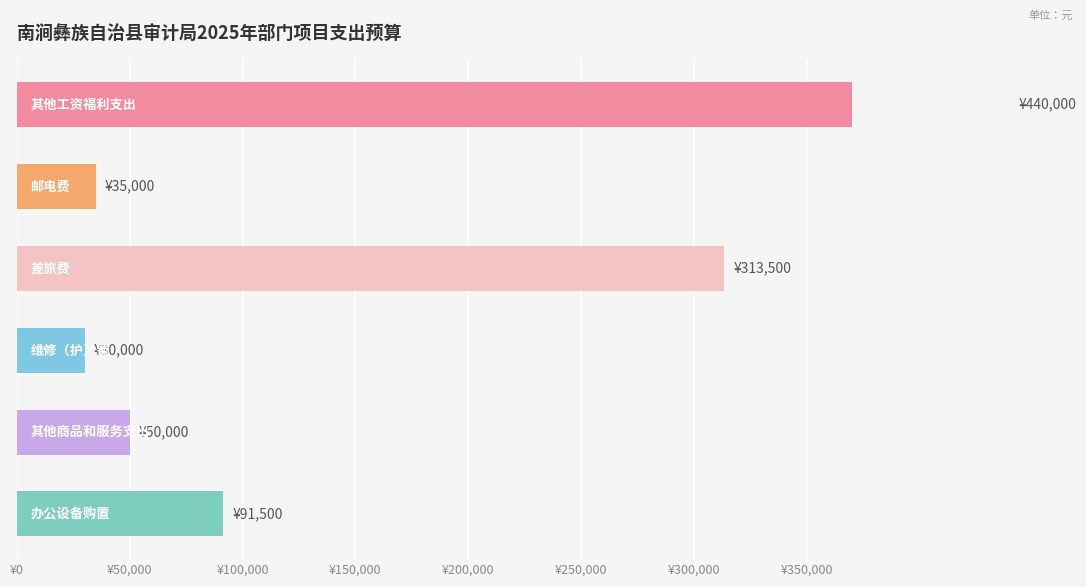

Are the bars grouped side by side (vs. stacked)?

No